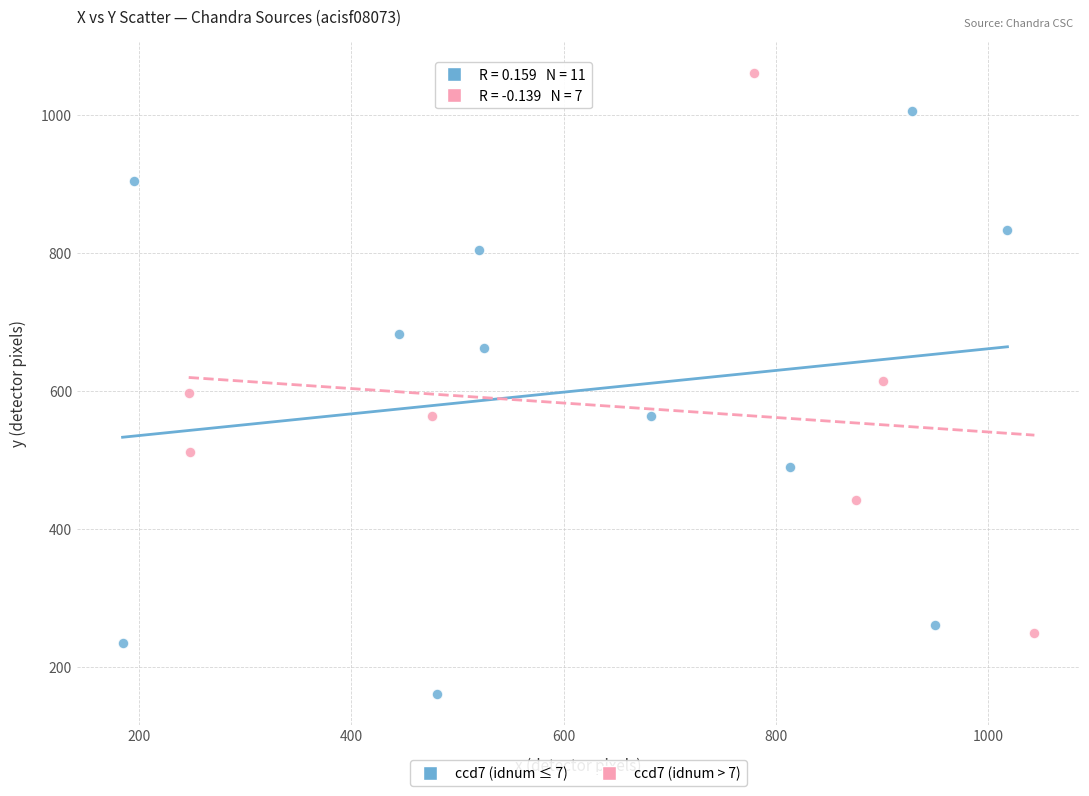

Which series reaches the minimum Y coordinate?

ccd7 (idnum ≤ 7)